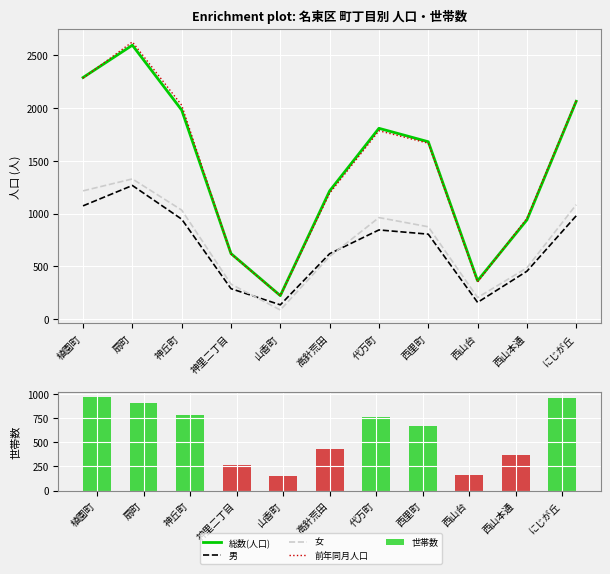

The value of 総数(人口) at 西里町 is 2251. True or false?

False